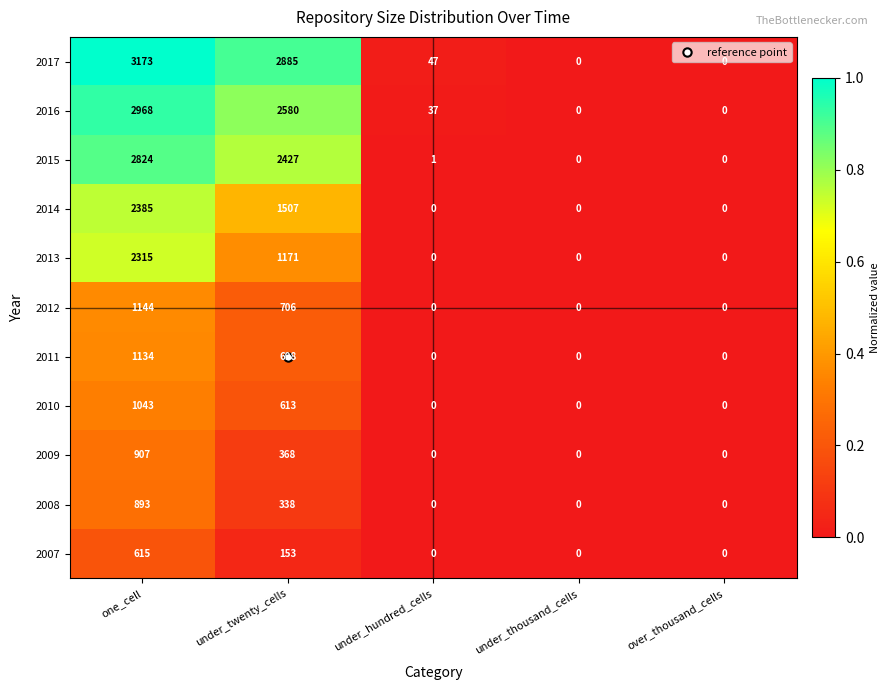

What is the approximate value of 2010 at one_cell, to the nearest 10?

1040